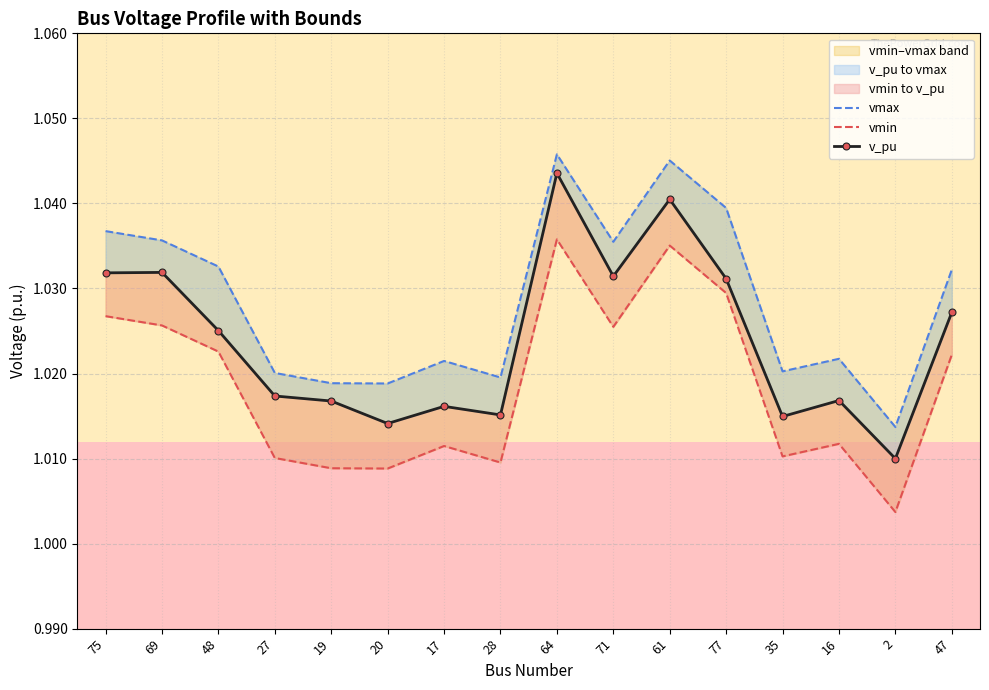

At 69, list the series in order from largest to smallest.

vmax, v_pu, vmin